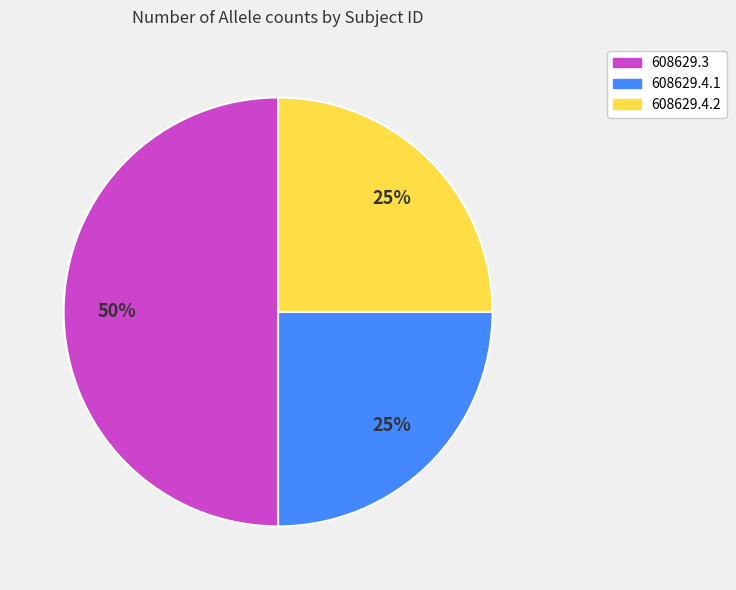

Between 608629.3 and 608629.4.2, which is larger?

608629.3